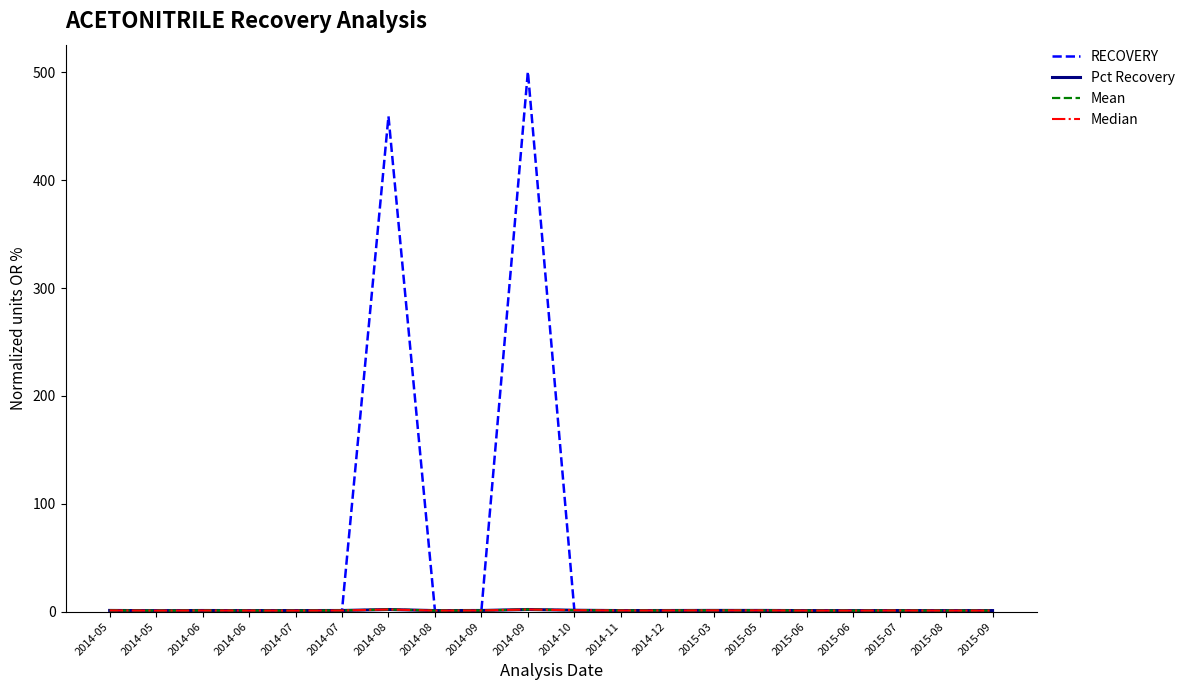

Does the chart have visible grid lines?

No